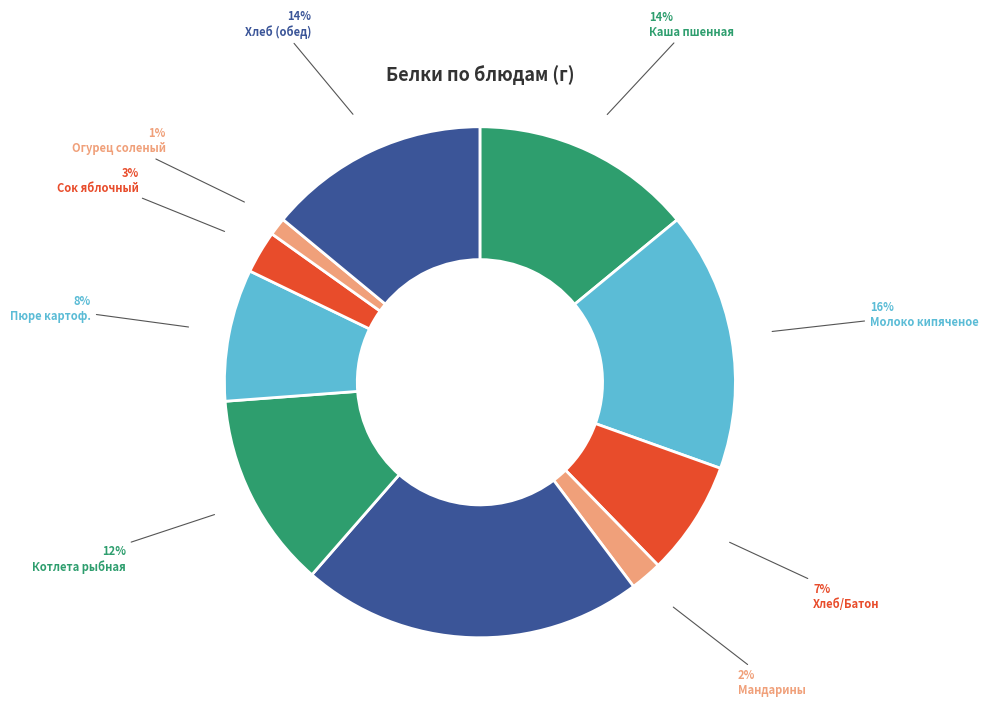

Which category has the biggest portion of the pie?

Борщ сибирский